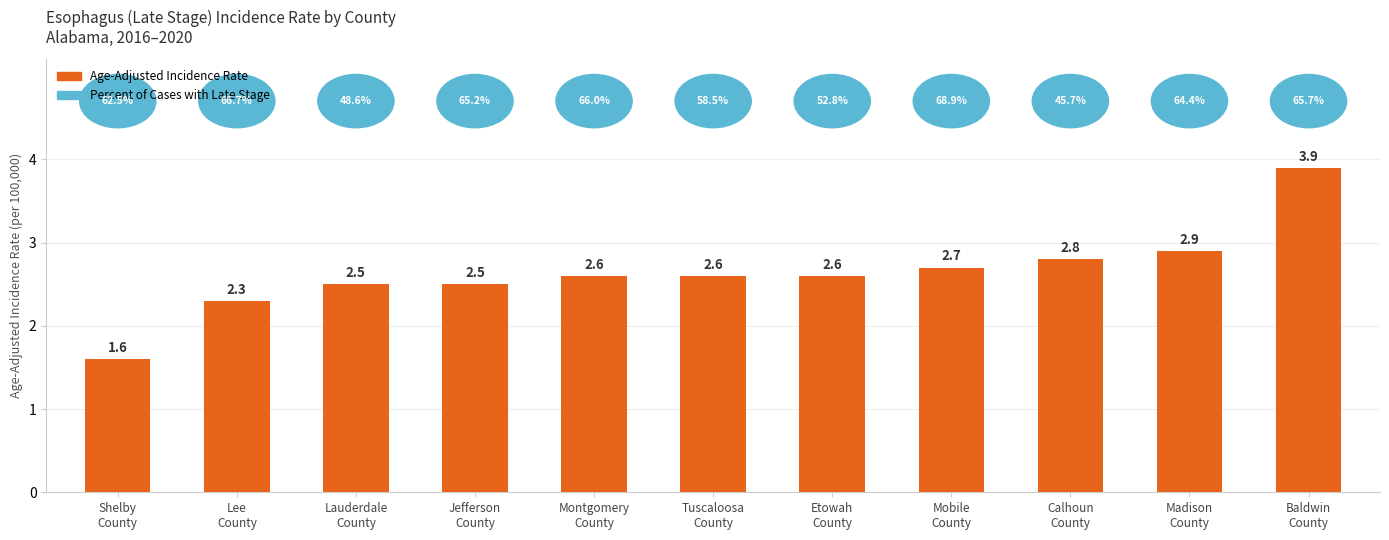

What is the difference between the second highest and second lowest values?

0.6